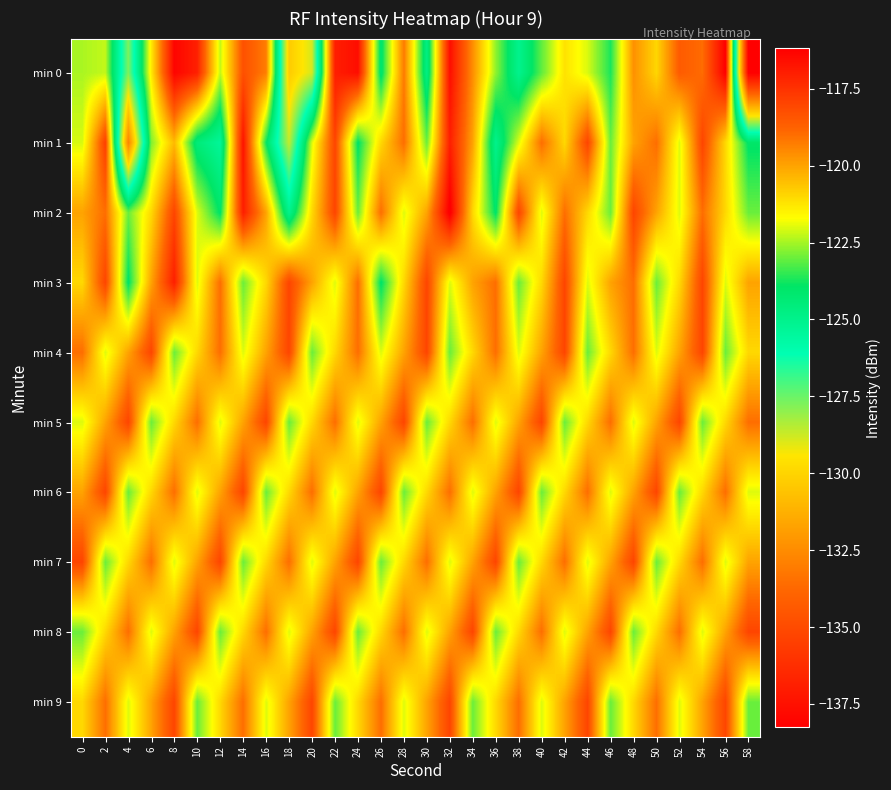

At which category is the sum across all series the highest?

32